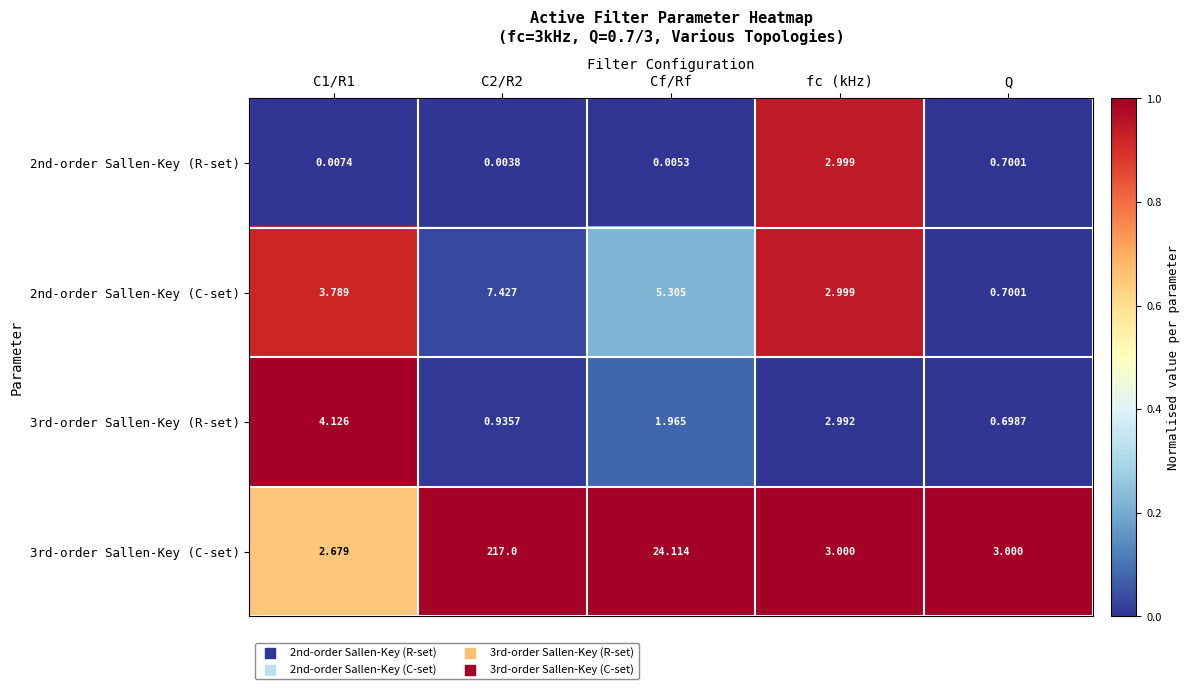

Is the value of 2nd-order Sallen-Key (R-set) at fc (kHz) greater than the value of 3rd-order Sallen-Key (R-set) at fc (kHz)?

Yes